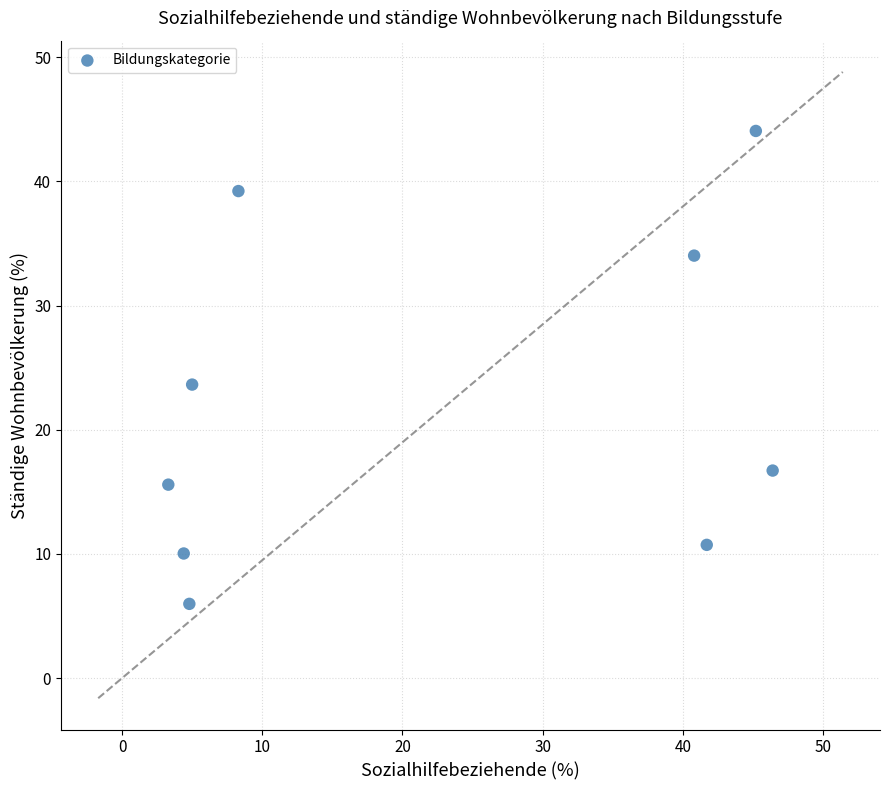

What Y value in the scatter plot is closest to 25?

23.6